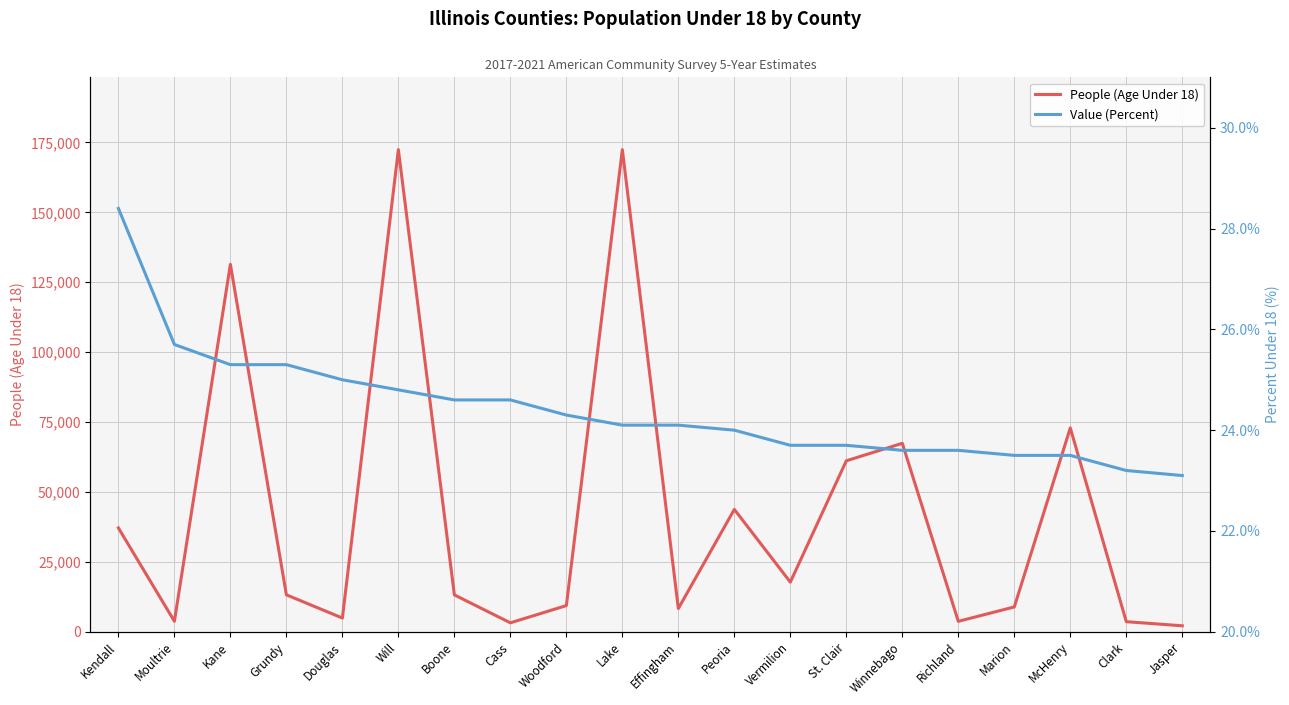

Rank the series by their maximum value, from highest to lowest.

People (Age Under 18), Value (Percent)